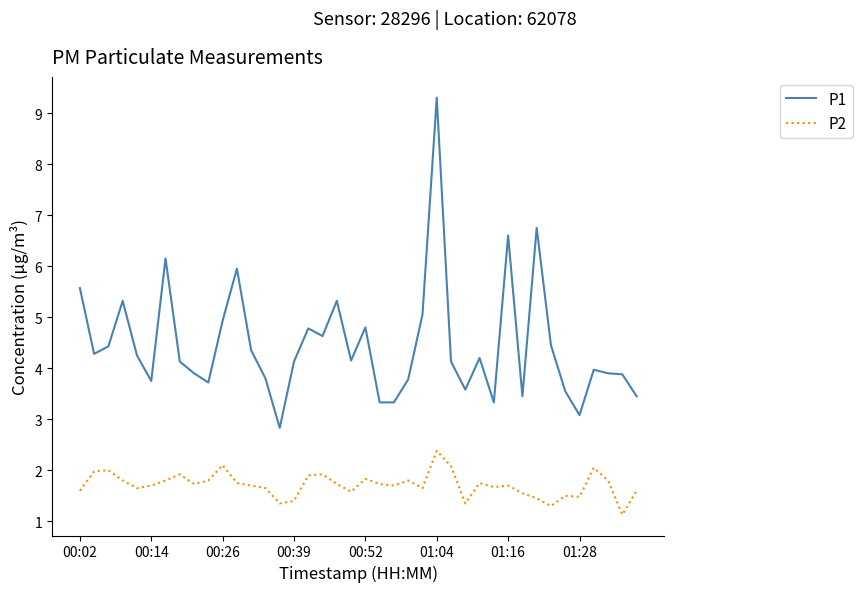

Which series has the largest range (max minus min)?

P1